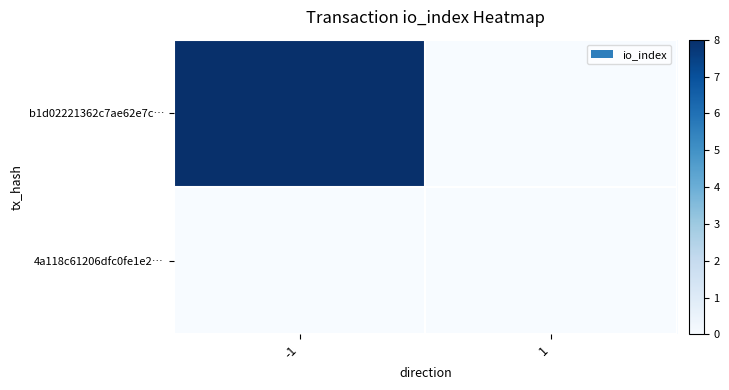

How many series are shown in this chart?

2